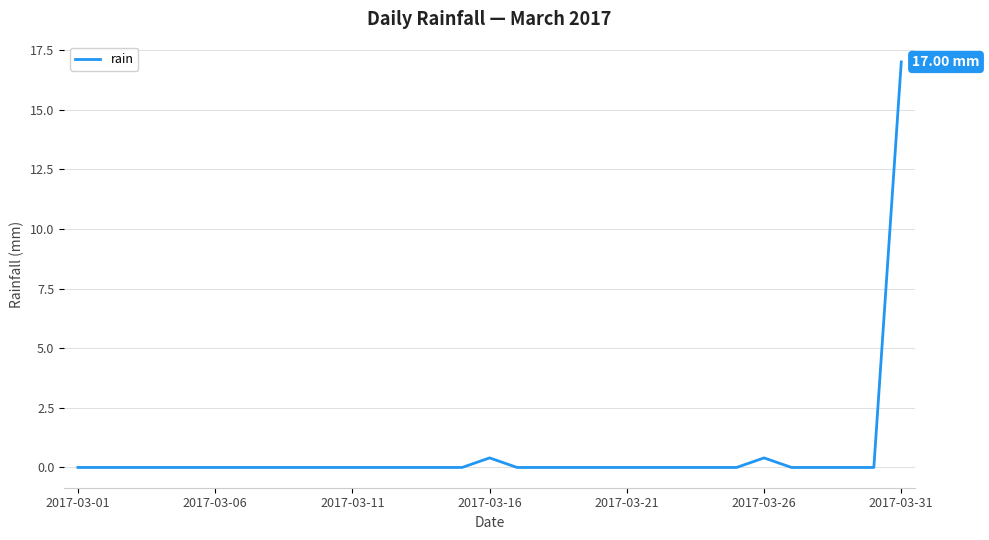

How many points are higher than both their immediate neighbors (excluding endpoints)?

2